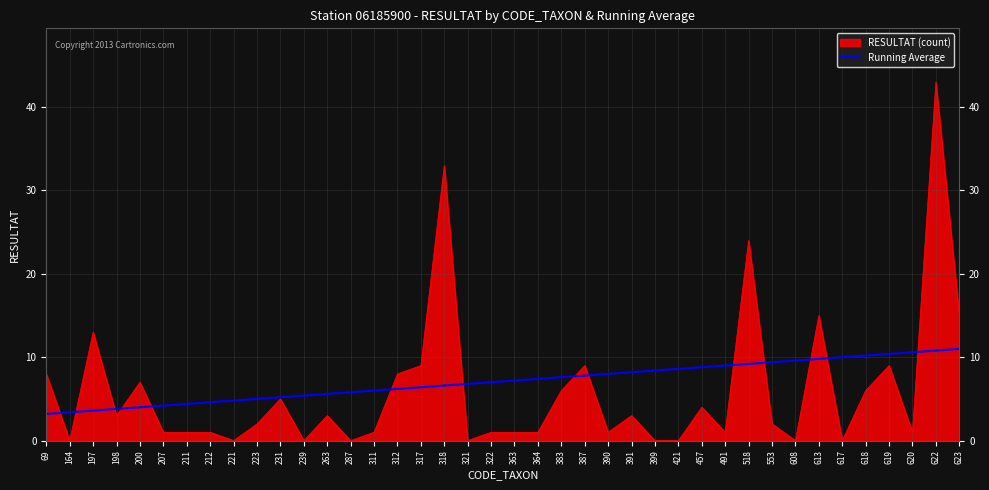

At which label is RESULTAT (count) closest to 21?

518